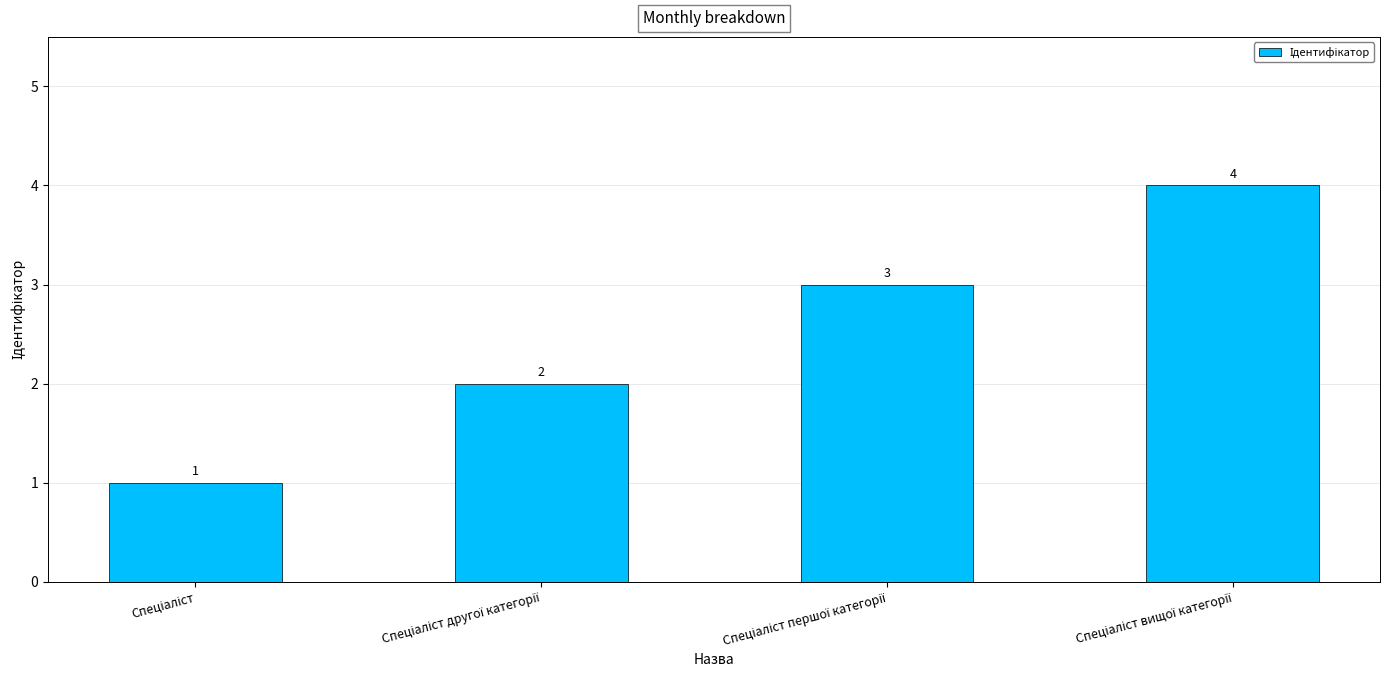

What is the value of the 4th bar from the left?

4